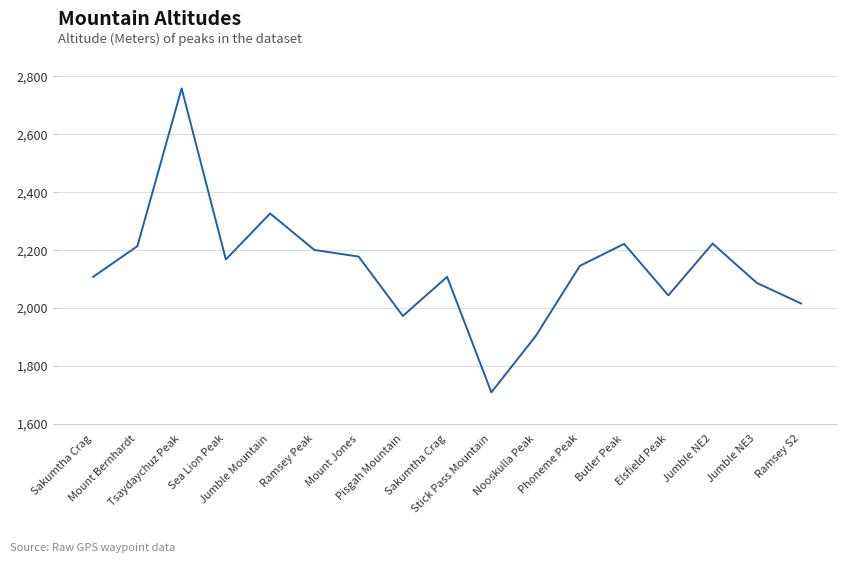

Read the value at Elsfield Peak.

2043